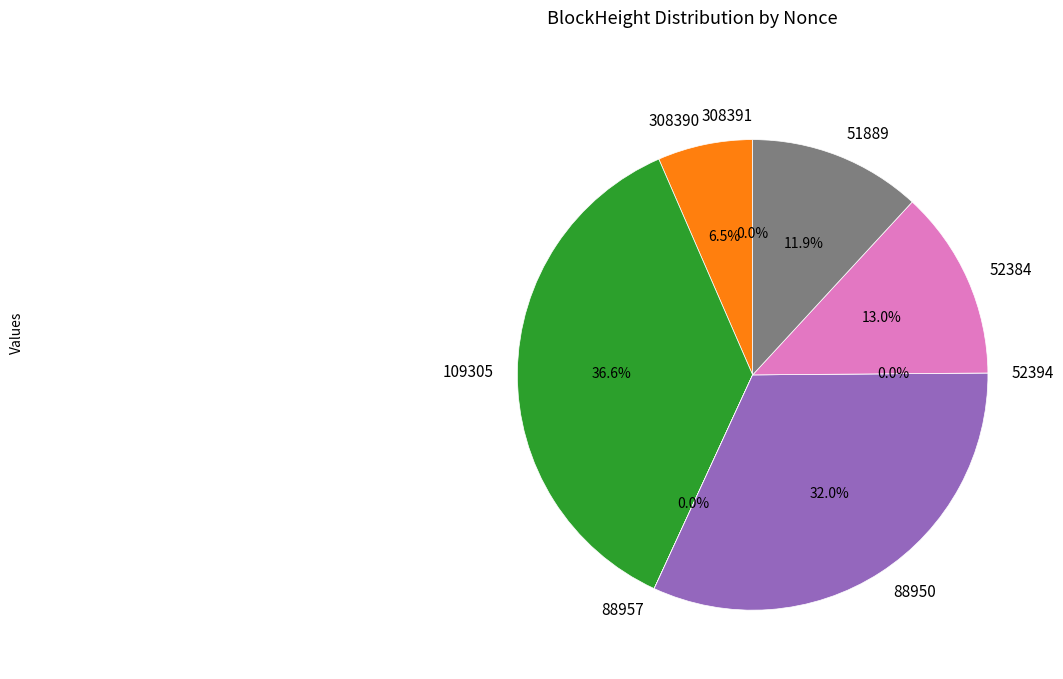

Rank the categories by value from lowest to highest.

52394, 88957, 308391, 308390, 51889, 52384, 88950, 109305